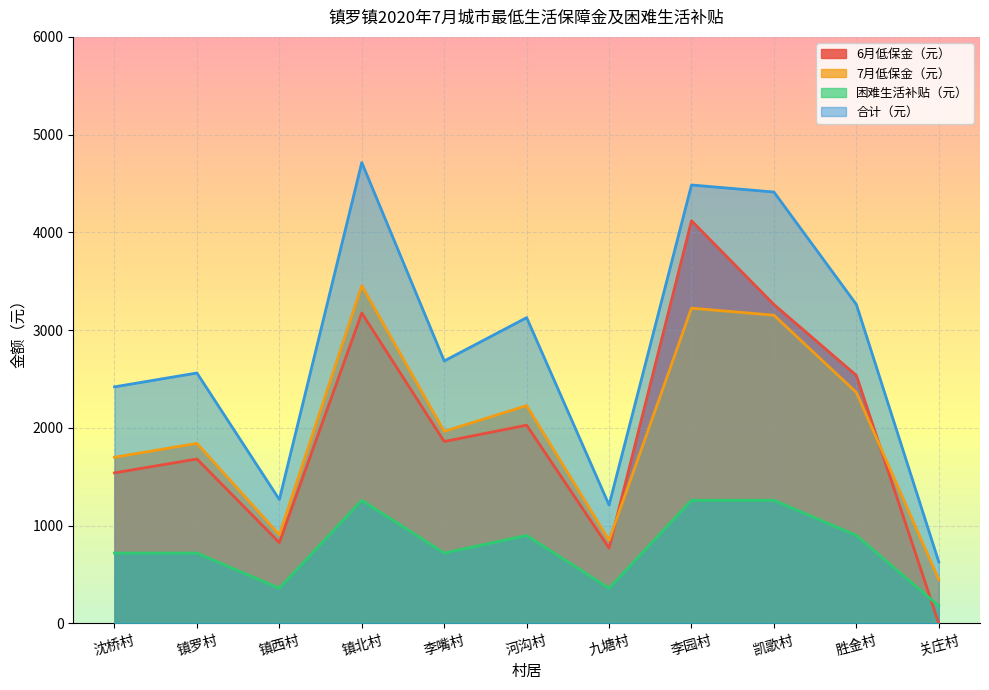

The value of 困难生活补贴（元） at 镇罗村 is 720. True or false?

True